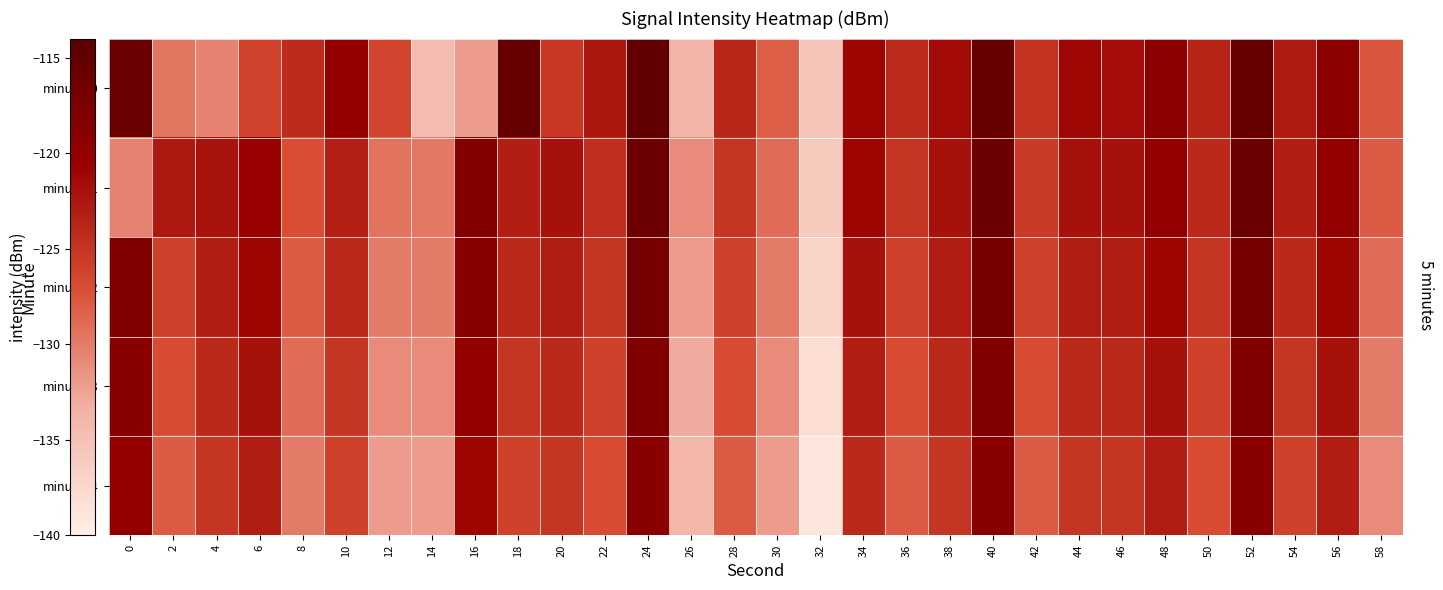

What is the spread (max minus min) of values at 40?

3.3